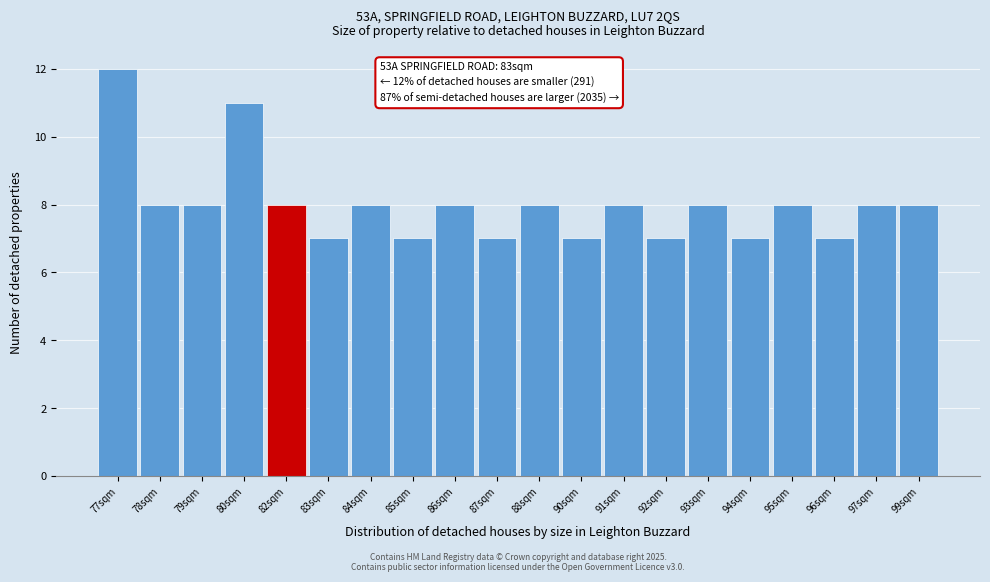

Reading left to right, list all the values displayed in this chart.

77sqm=12	78sqm=8	79sqm=8	80sqm=11	82sqm=8	83sqm=7	84sqm=8	85sqm=7	86sqm=8	87sqm=7	88sqm=8	90sqm=7	91sqm=8	92sqm=7	93sqm=8	94sqm=7	95sqm=8	96sqm=7	97sqm=8	99sqm=8